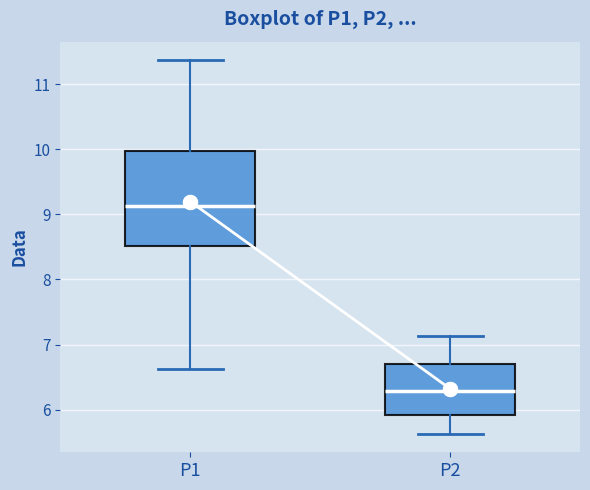

Which box has the highest median line?

P1